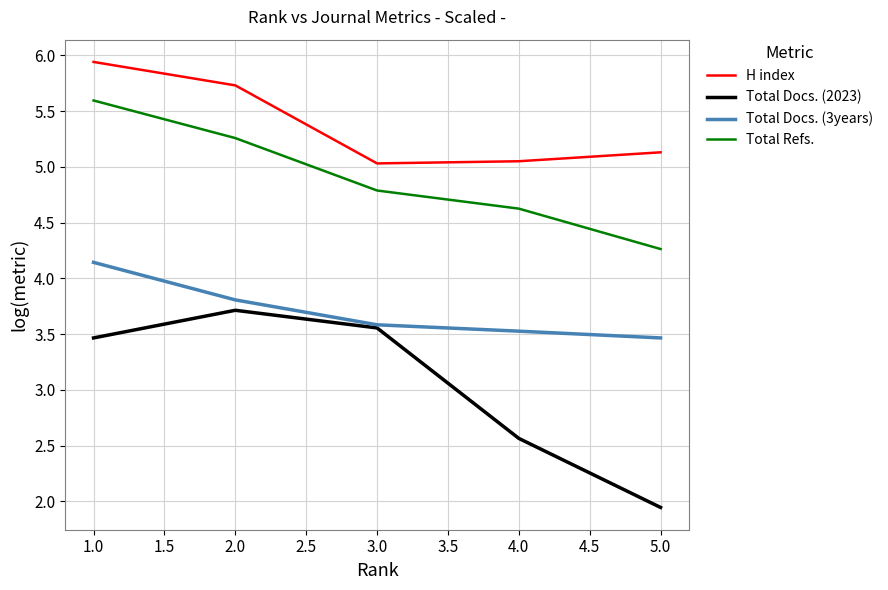

What position from the right is 3.0?

3